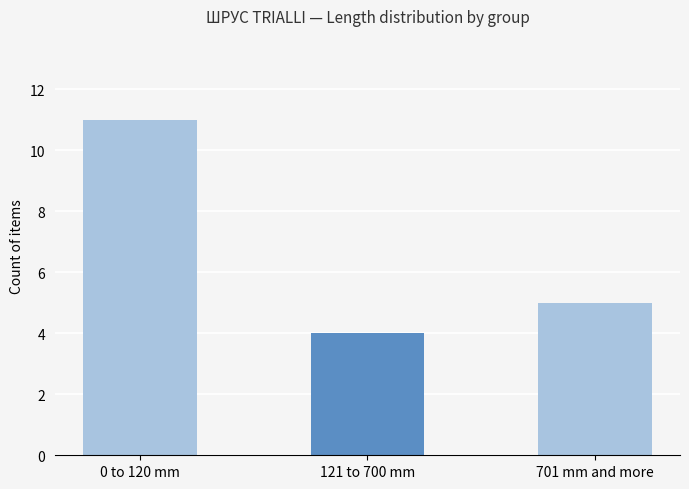

Where does the data first go above 5?

0 to 120 mm